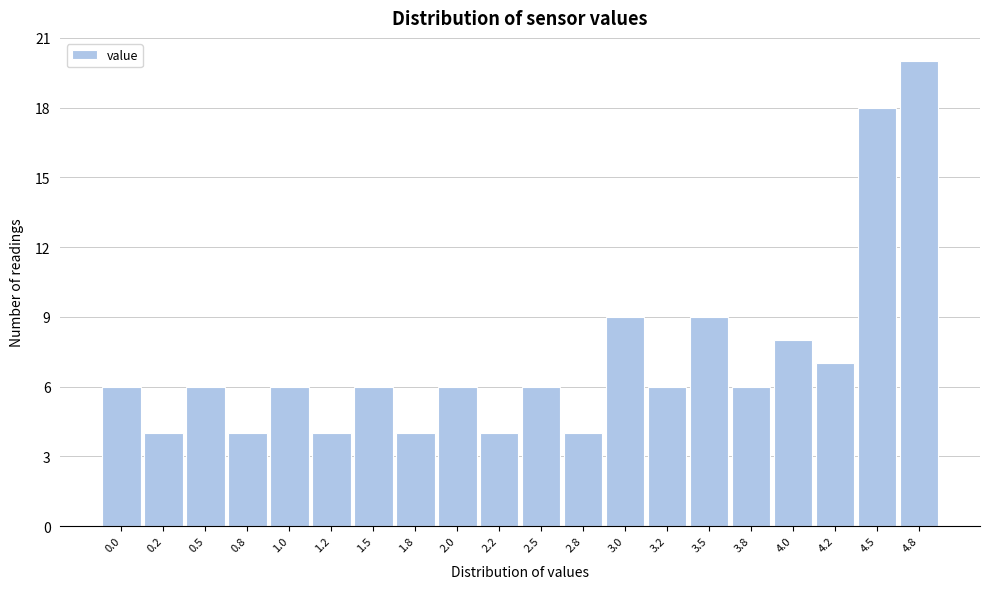

Reading left to right, transcribe all the data shown in this chart.

6	4	6	4	6	4	6	4	6	4	6	4	9	6	9	6	8	7	18	20